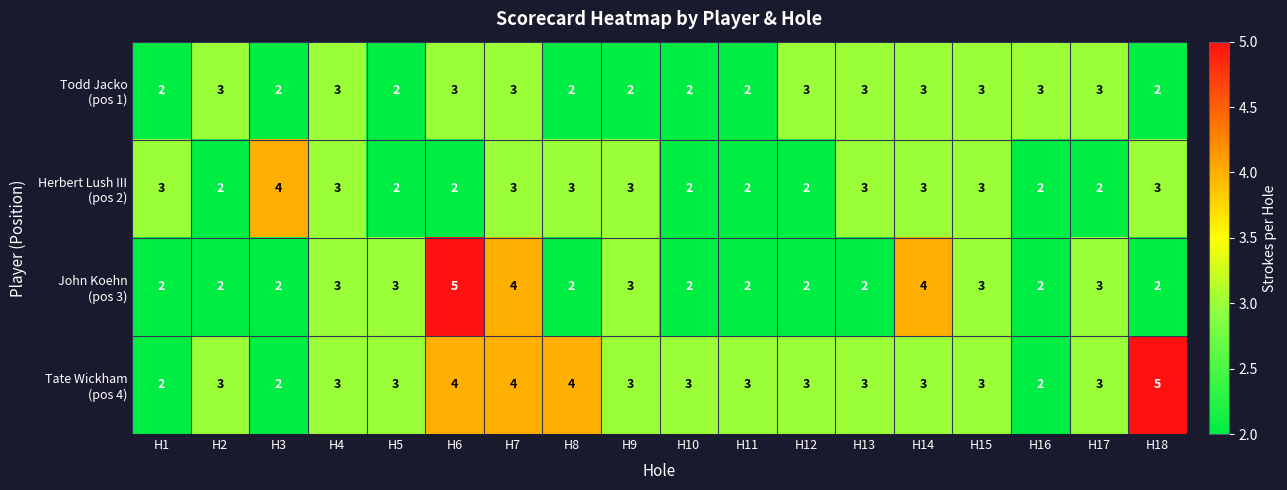

What is the total value across all series at H9?

11